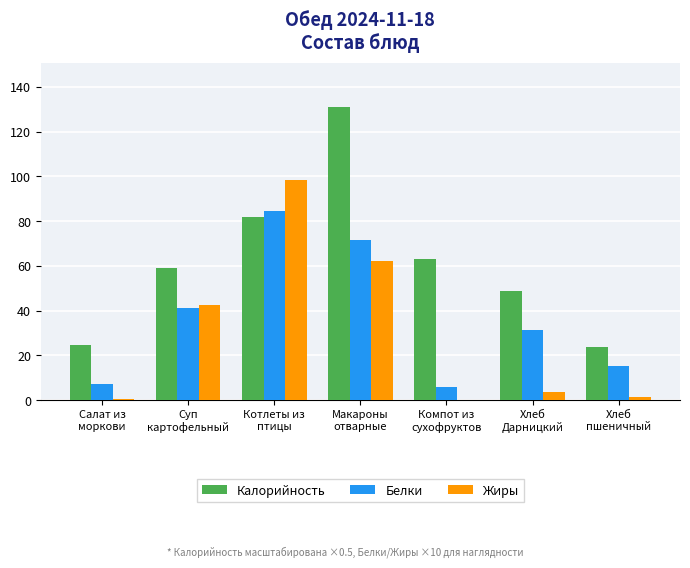

The value of Калорийность at Компот из
сухофруктов is 111.7. True or false?

False